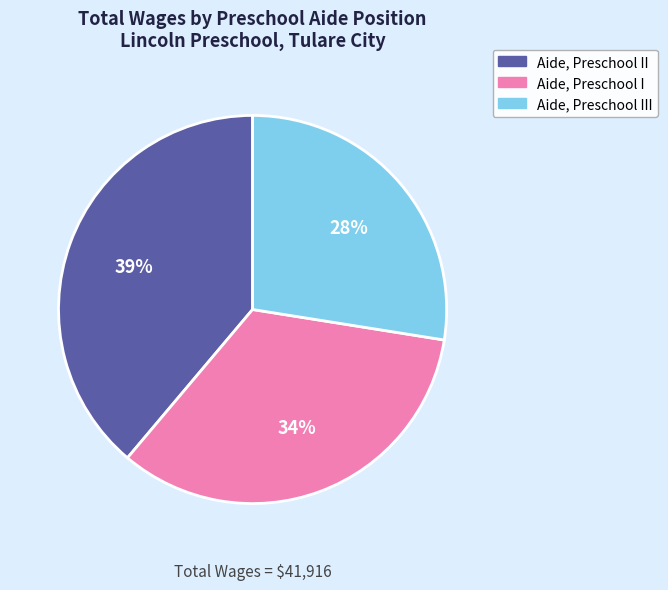

To the nearest percent, what is the average slice percentage?

33%